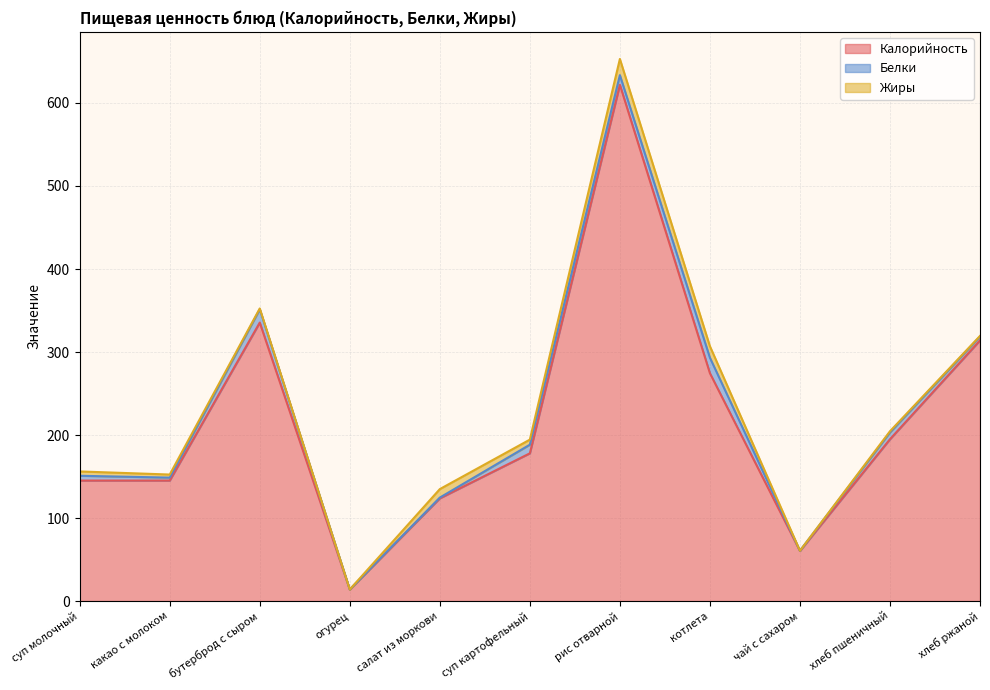

Where does the Жиры series first go above 3?

суп молочный